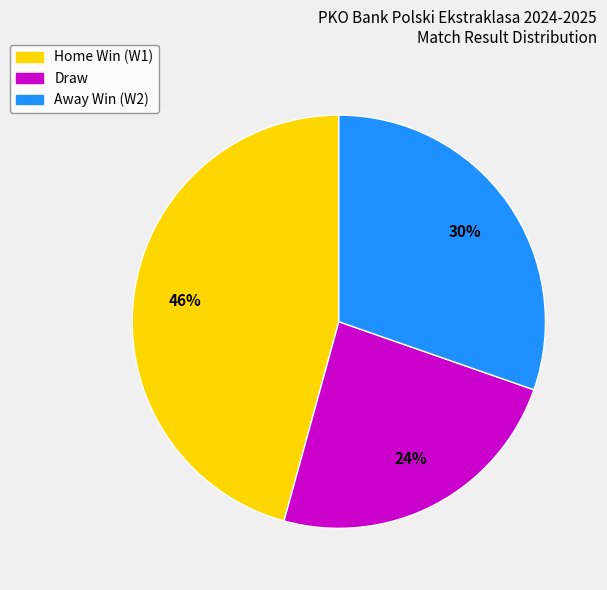

Does any single category account for the majority?

No